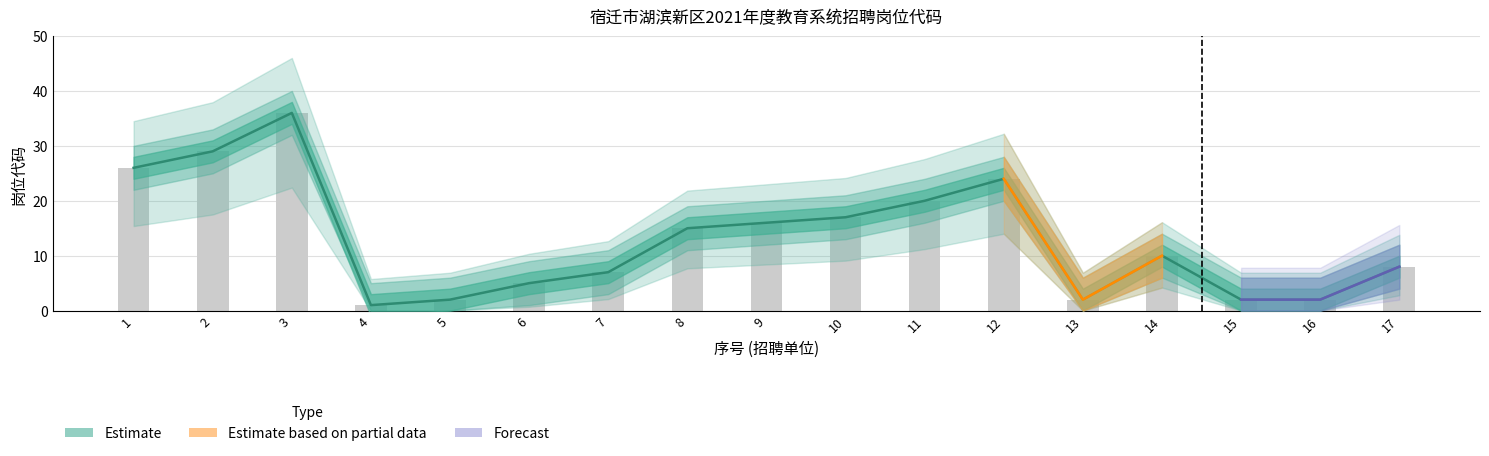

Reading right to left, transcribe all the data shown in this chart.

岗位代码: 8	2	2	10	2	24	20	17	16	15	7	5	2	1	36	29	26
岗位代码_upper: 8	2	2	10	2	24	20	17	16	15	7	5	2	1	36	29	26